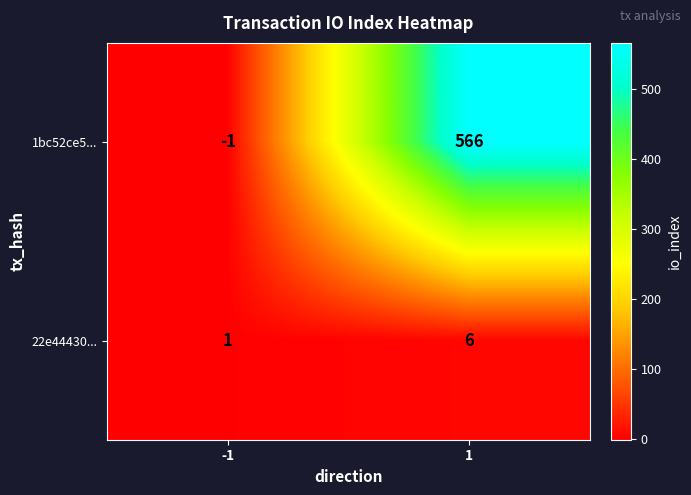

Which series changed the most between -1 and 1?

1bc52ce5...